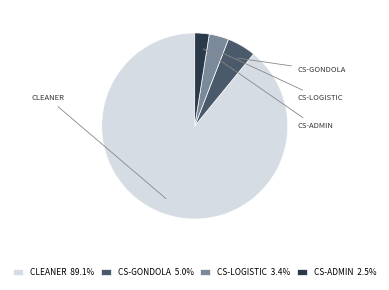

Do CLEANER 89.1% and CS-ADMIN 2.5% together represent more than half of the pie?

Yes